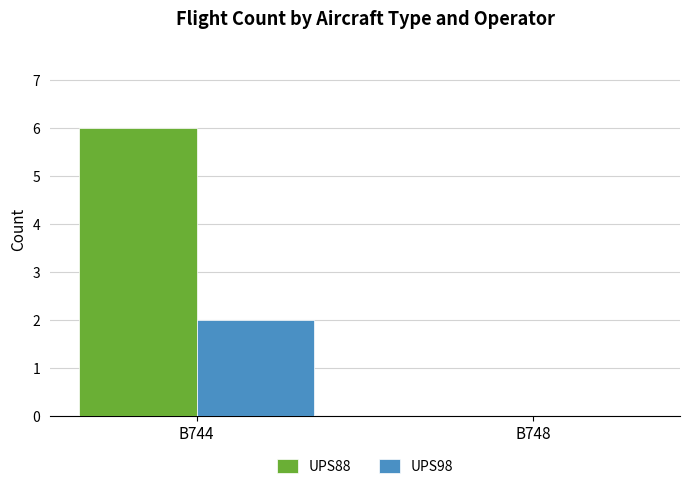

Which series changed the most between B744 and B748?

UPS88